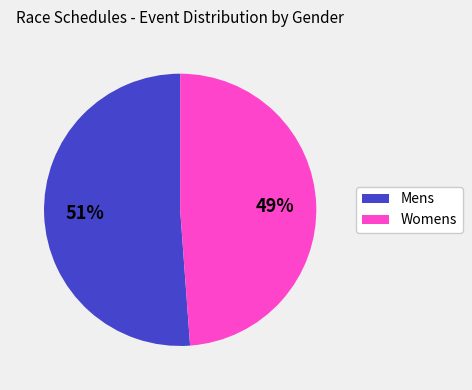

Between Mens and Womens, which is larger?

Mens